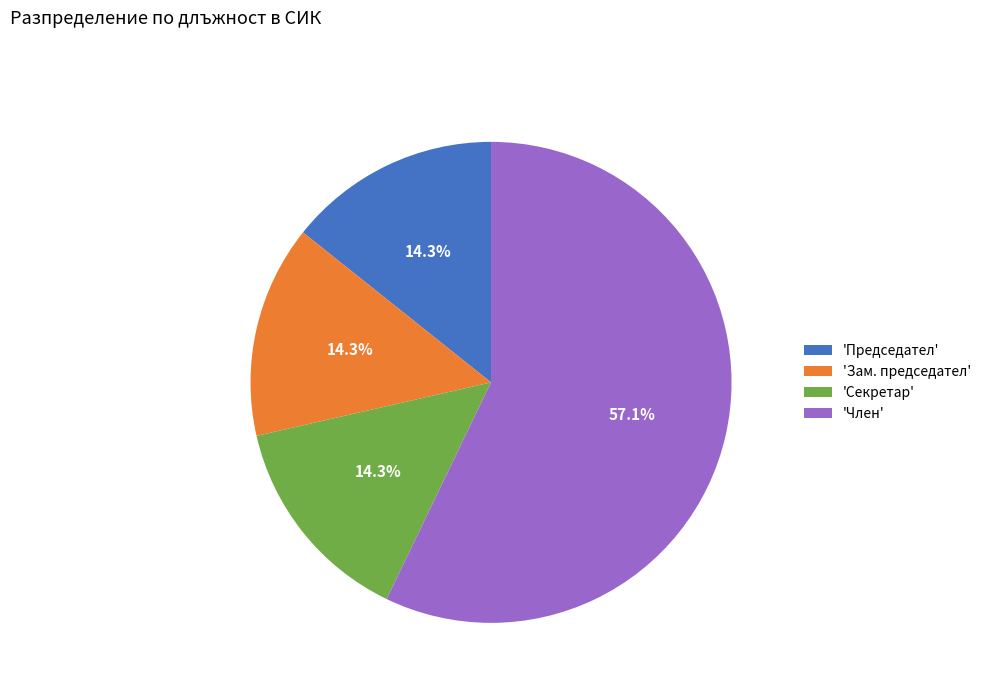

Which slice is the largest?

'Член'